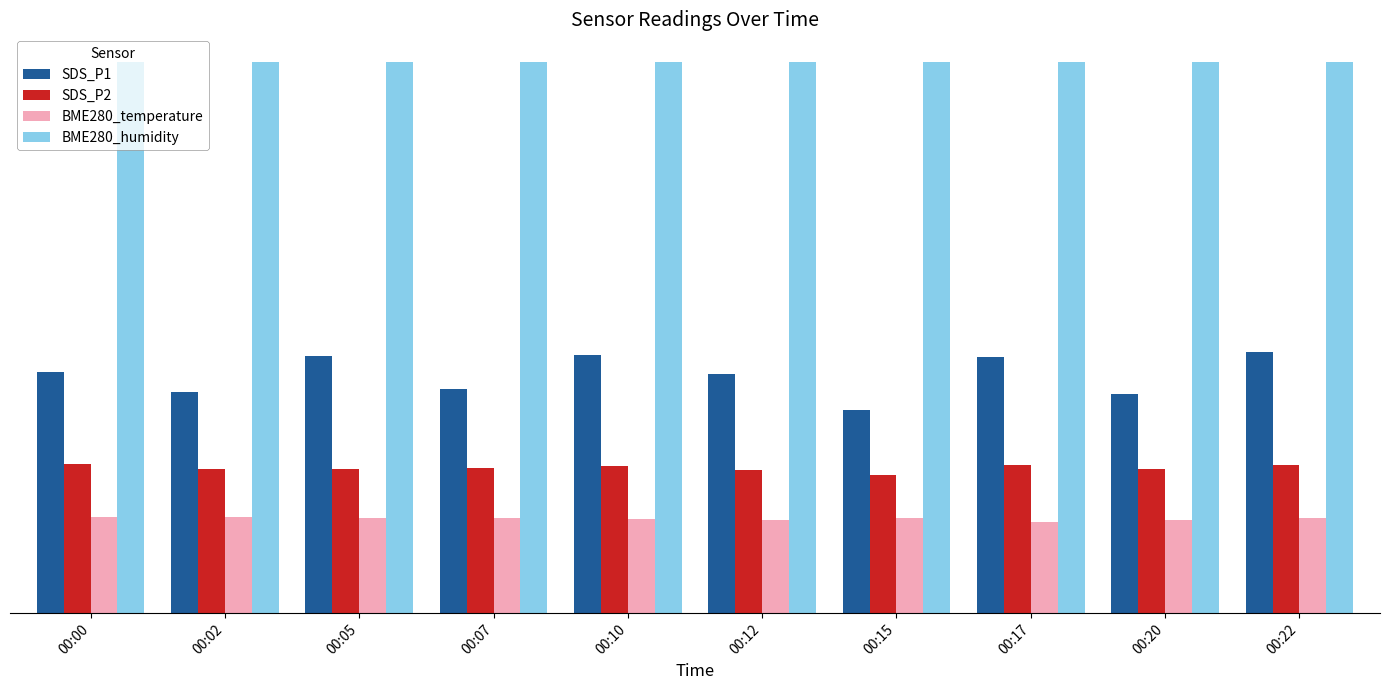

What is the value of the BME280_temperature bar at the 5th from the left?

17.1